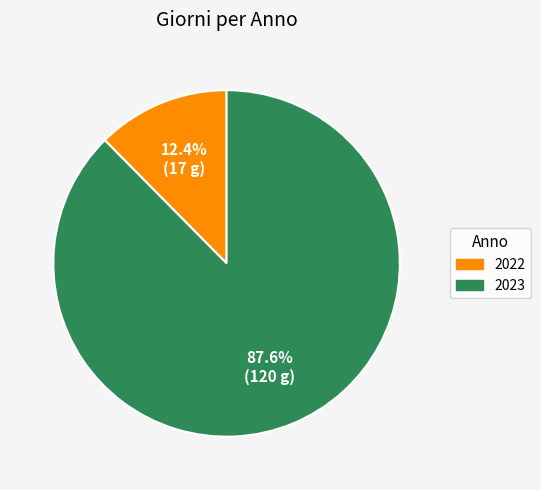

Count the number of slices in the pie.

2